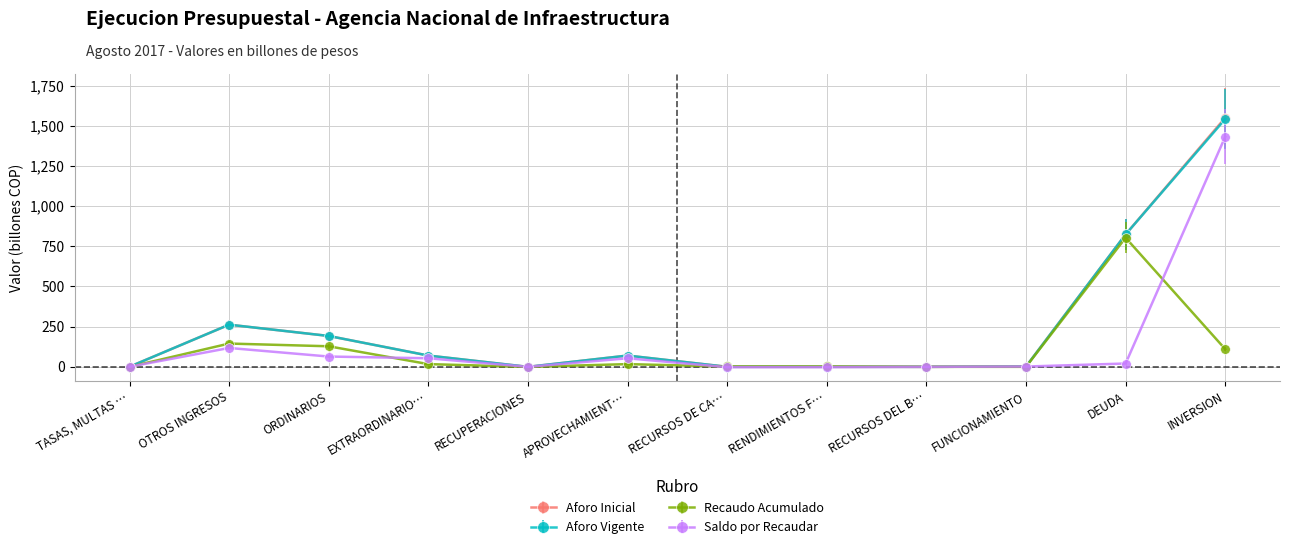

Which series has the widest spread of values?

Aforo Inicial